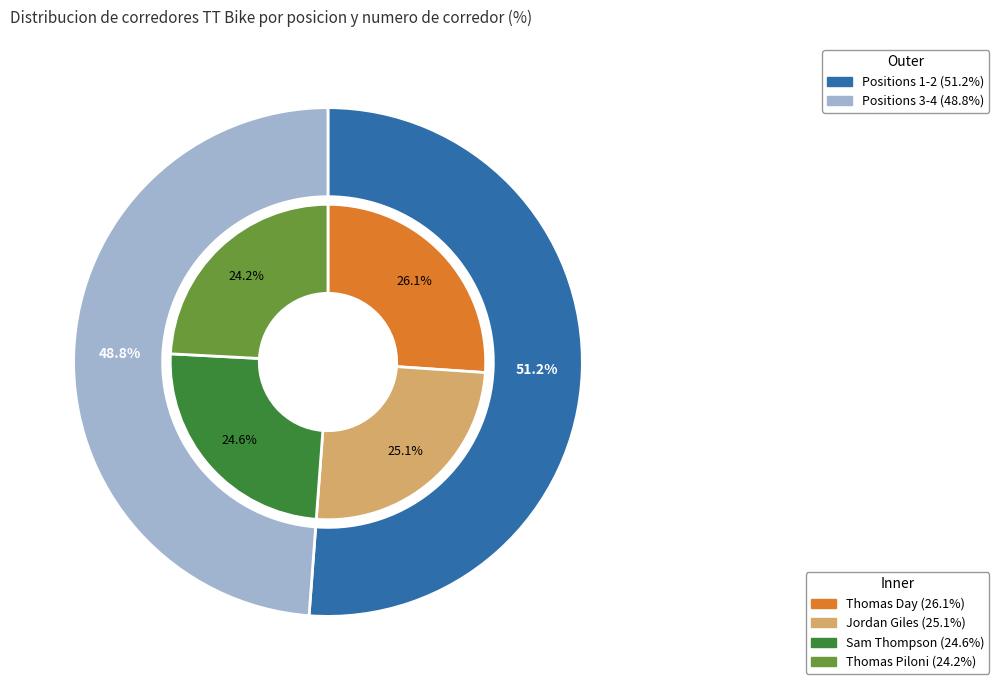

What percentage is the Jordan Giles slice, to the nearest percent?

25%